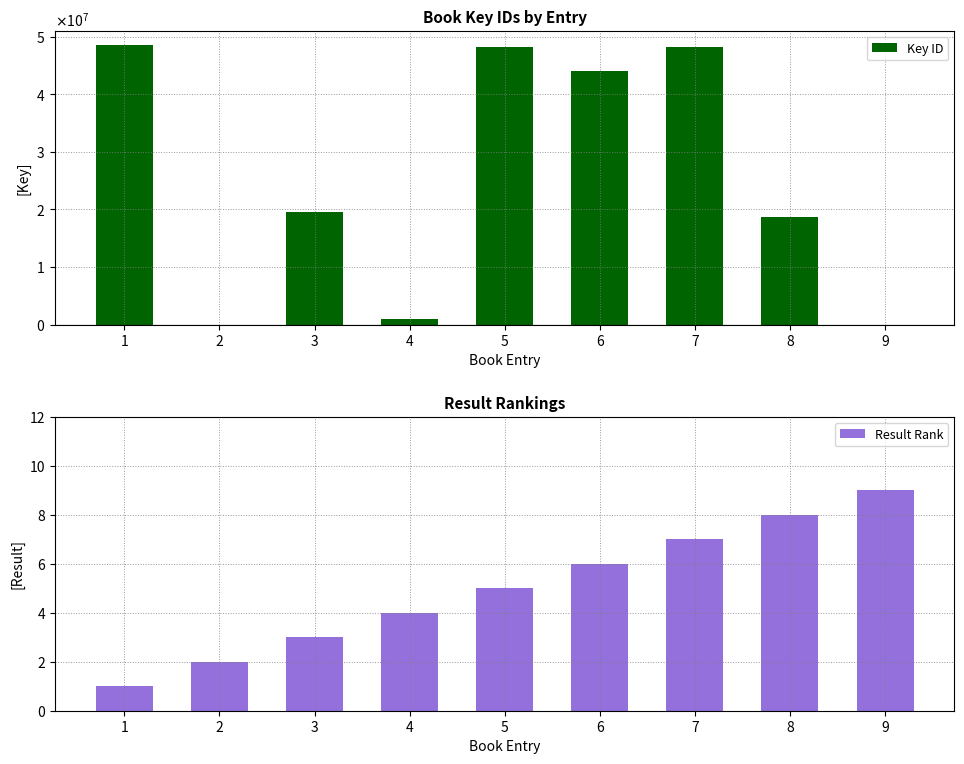

What is the approximate value of Result Rank at 2?

2